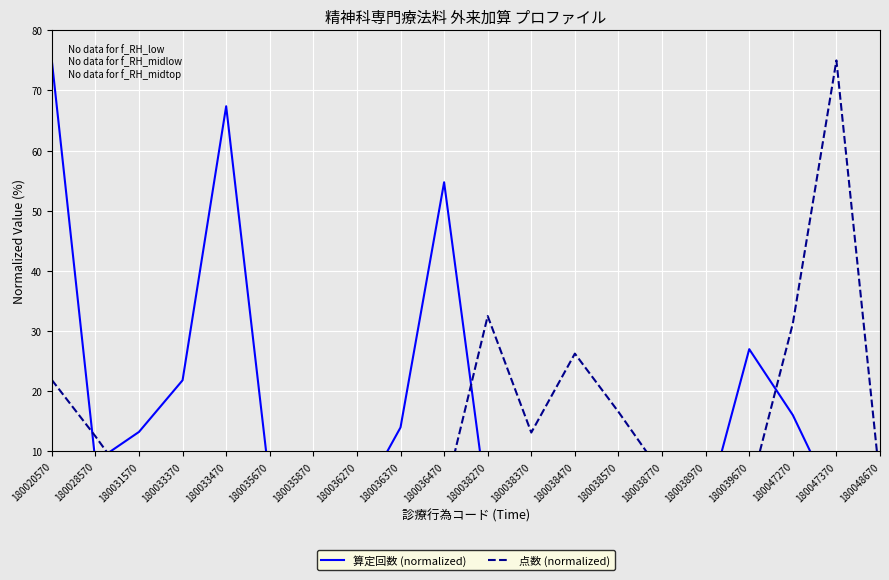

Where does the 算定回数 (normalized) series first go above 4?

180020570